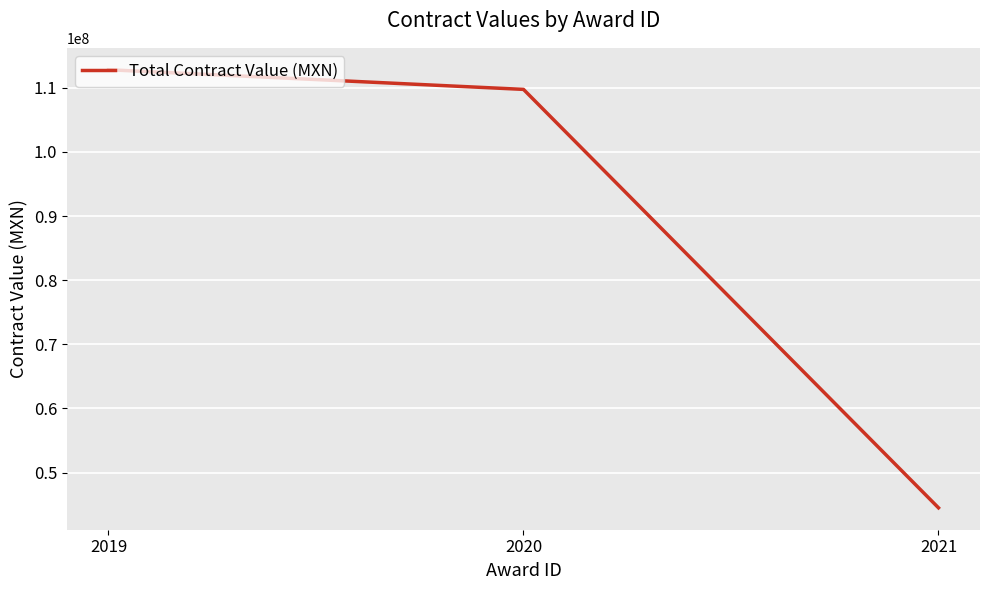

What is the change in value from 2019 to 2021?

-68317171.7